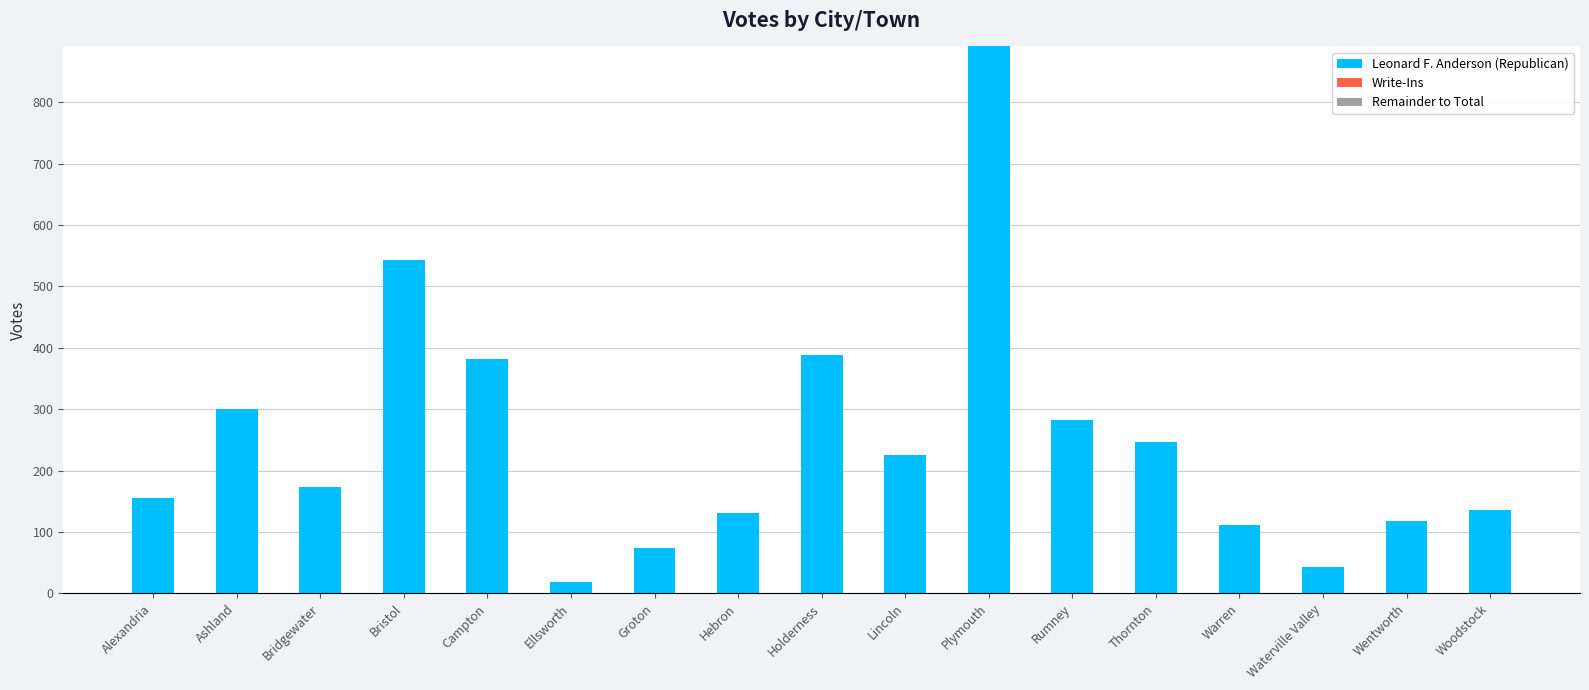

Count the number of categories in the chart.

17